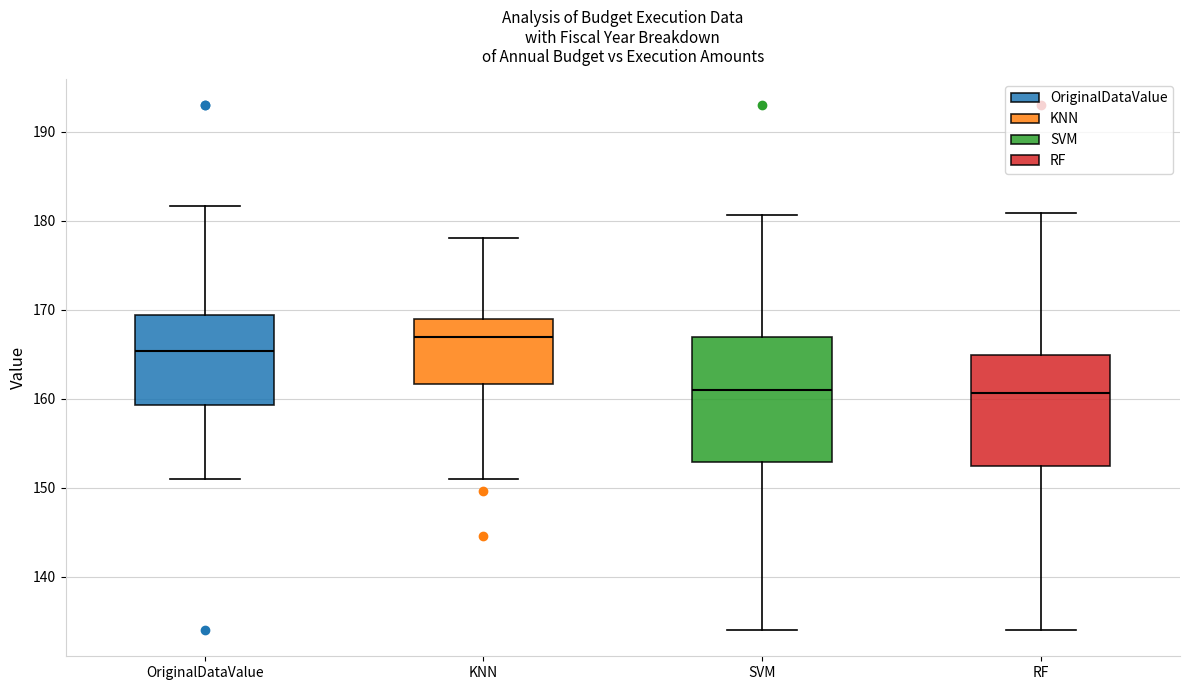

Comparing the boxes themselves (not the whiskers), which one is the tallest?

SVM